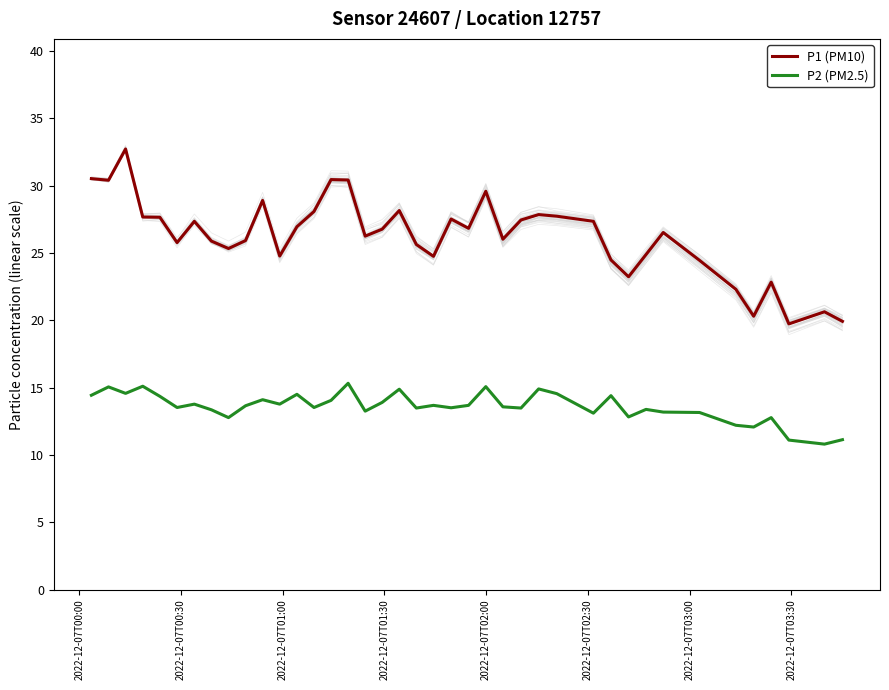

True or false: P2 (PM2.5) and P1 (PM10) intersect in this chart.

False